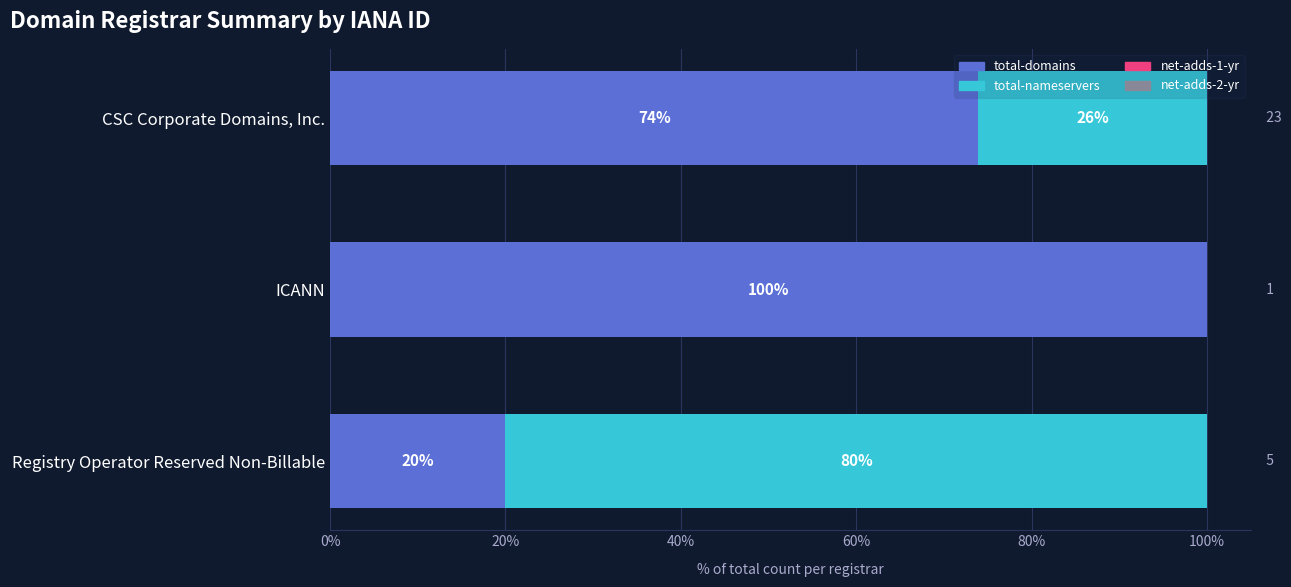

Which series has the largest total across all categories?

total-domains